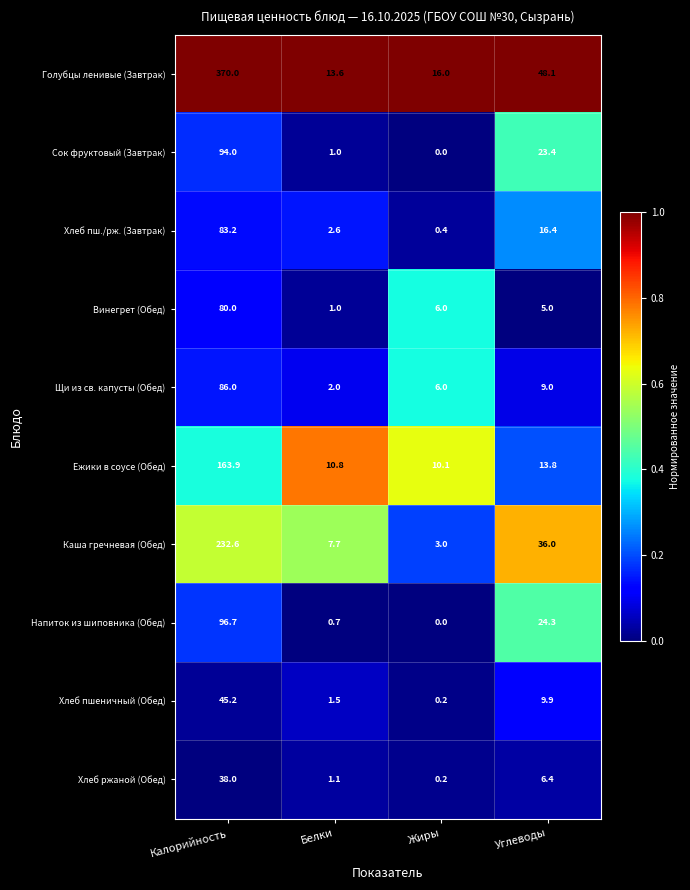

What is the sum of the Напиток из шиповника (Обед) values at Калорийность and Жиры?

96.7